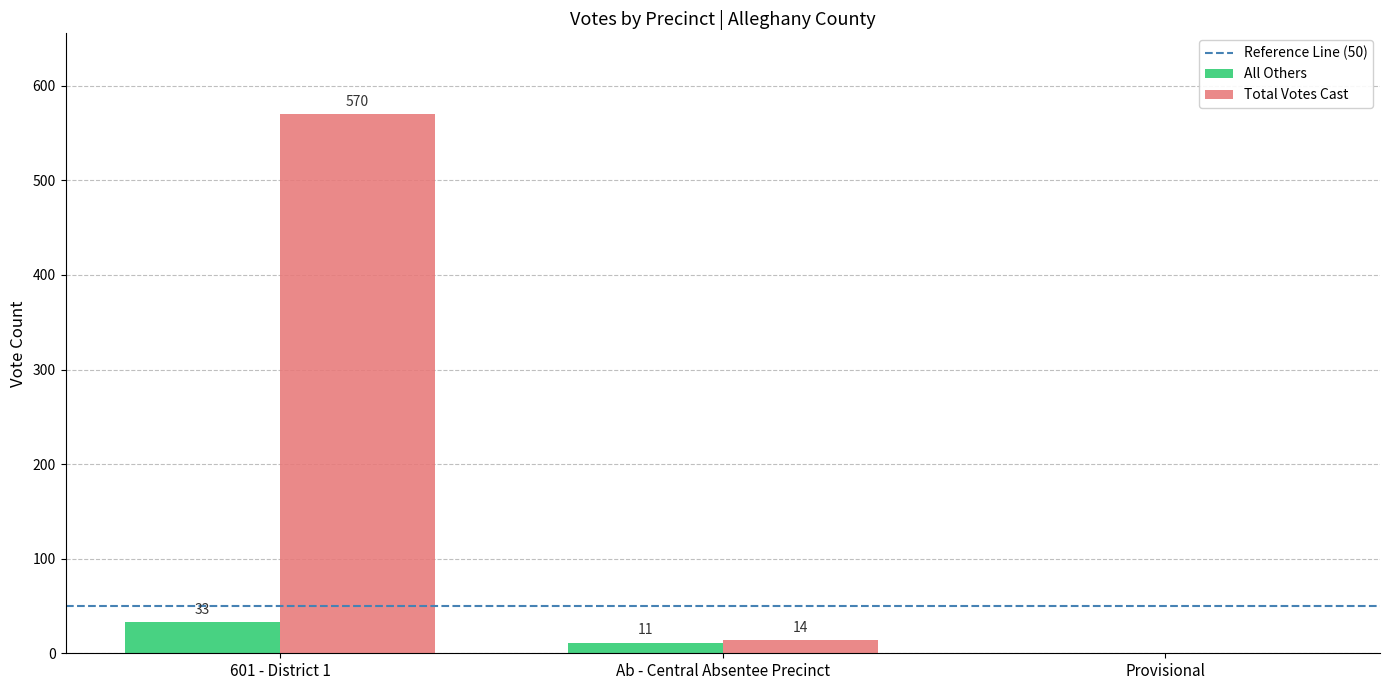

Between 601 - District 1 and Ab - Central Absentee Precinct, which series saw the biggest shift?

Total Votes Cast